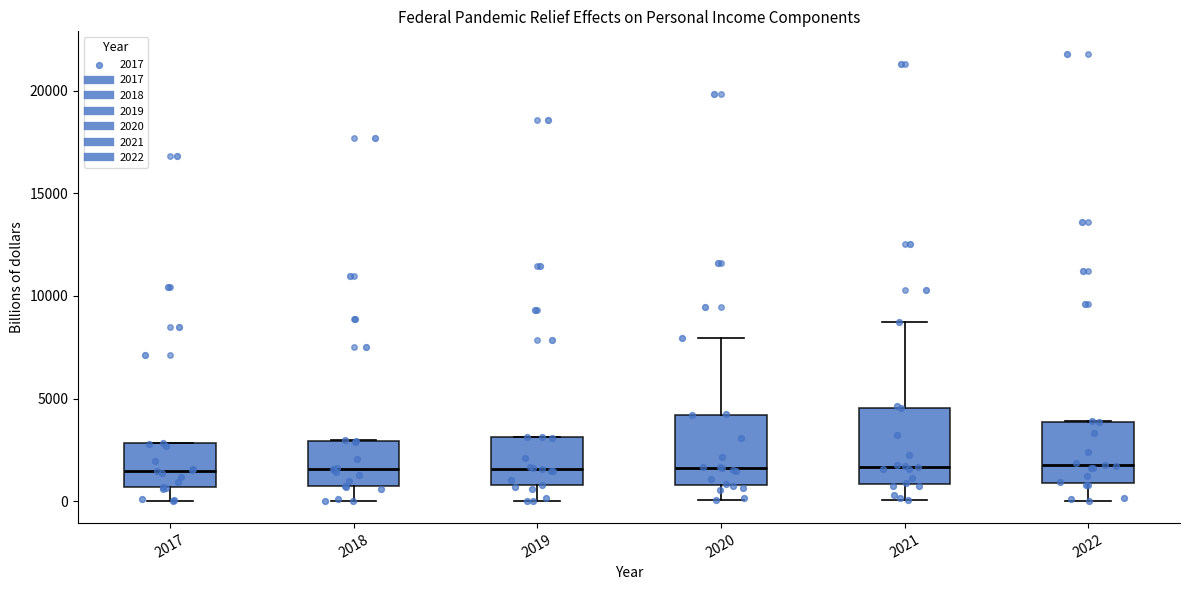

Reading left to right, transcribe this box plot: for each box, give where its median line is, the range the box spans, and where its two whiskers end, as read against the y-axis. The values are not printed on the chart, so give them approximately, as read against the axis.

2017: median 1500, box 500 to 3000, whiskers 0 to 3000
2018: median 1500, box 500 to 3000, whiskers 0 to 3000
2019: median 1500, box 1000 to 3000, whiskers 0 to 3000
2020: median 1500, box 1000 to 4000, whiskers 0 to 8000
2021: median 1500, box 1000 to 4500, whiskers 0 to 8500
2022: median 1500, box 1000 to 4000, whiskers 0 to 4000